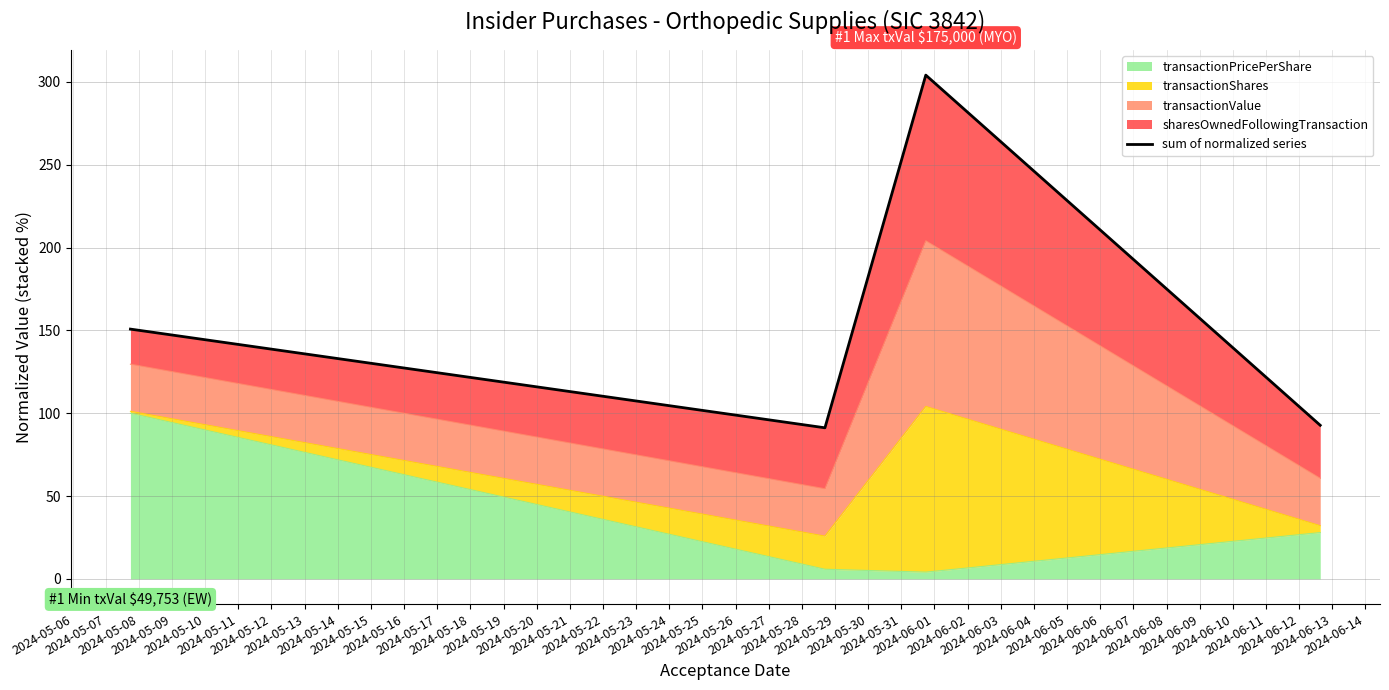

What is the value of the 1st point from the left?

150.8